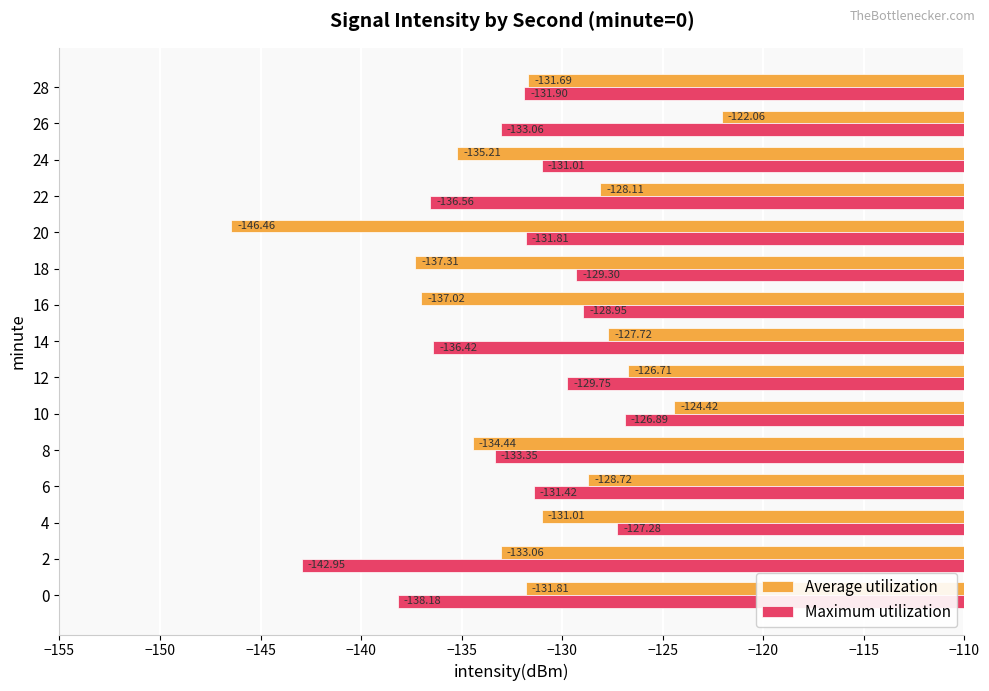

What is the difference between the maximum and minimum values in the Maximum utilization series?

16.1